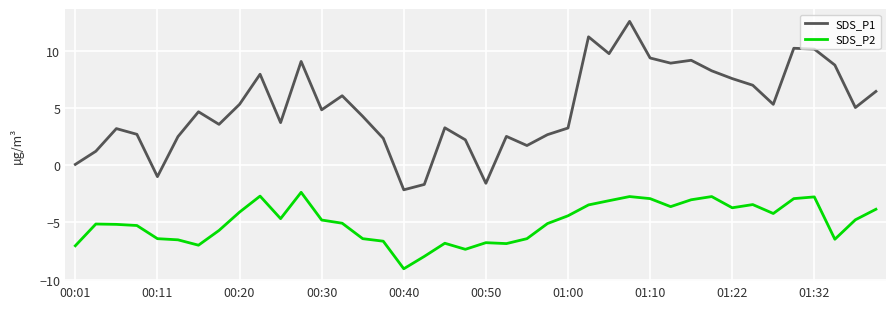

How many interior local peaks does the SDS_P1 series have?

11